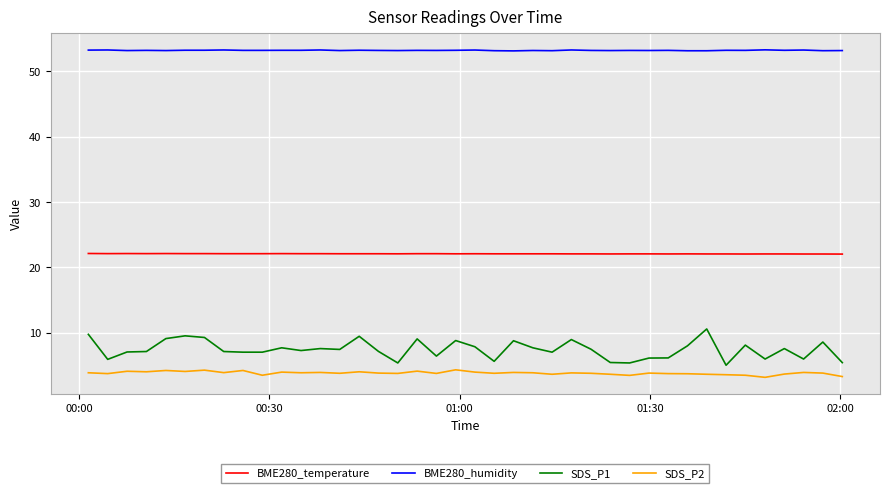

What is the maximum value shown in the chart?

53.3